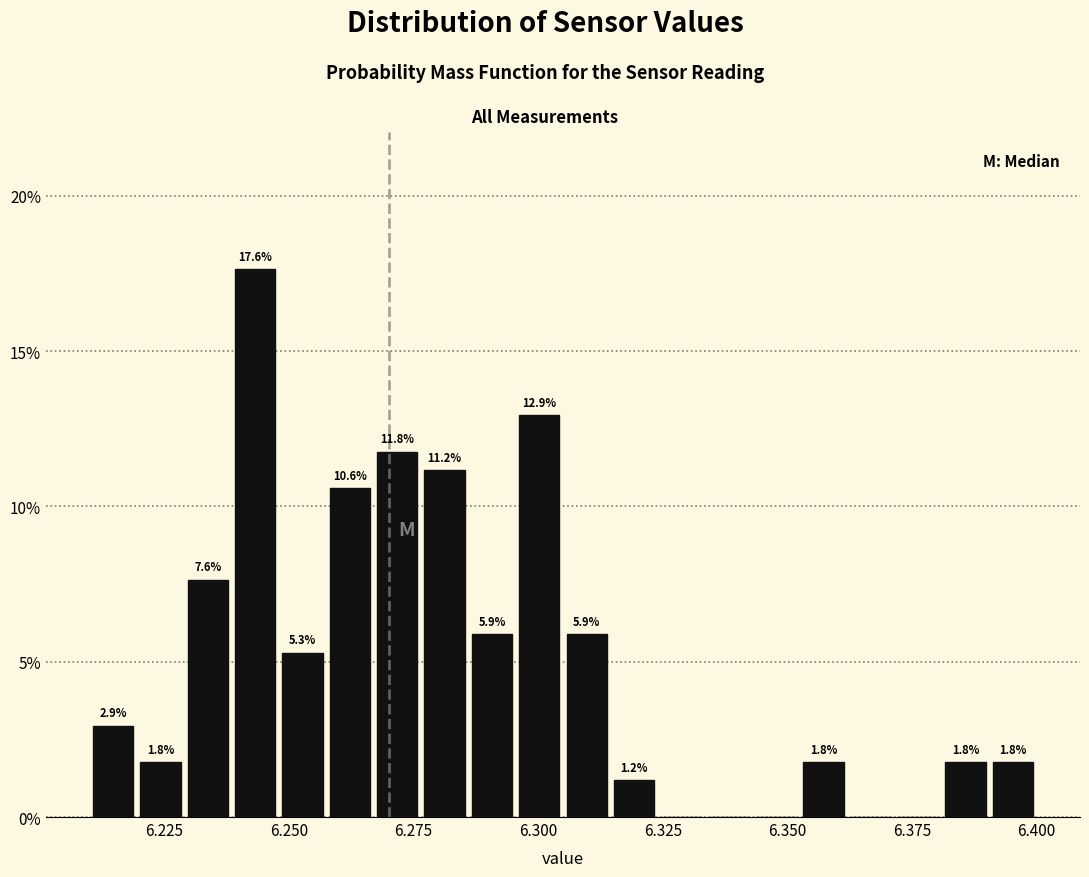

Around what value on the x-axis is the tallest bar? Give the approximate position of its centre, as read against the axis.

6.245